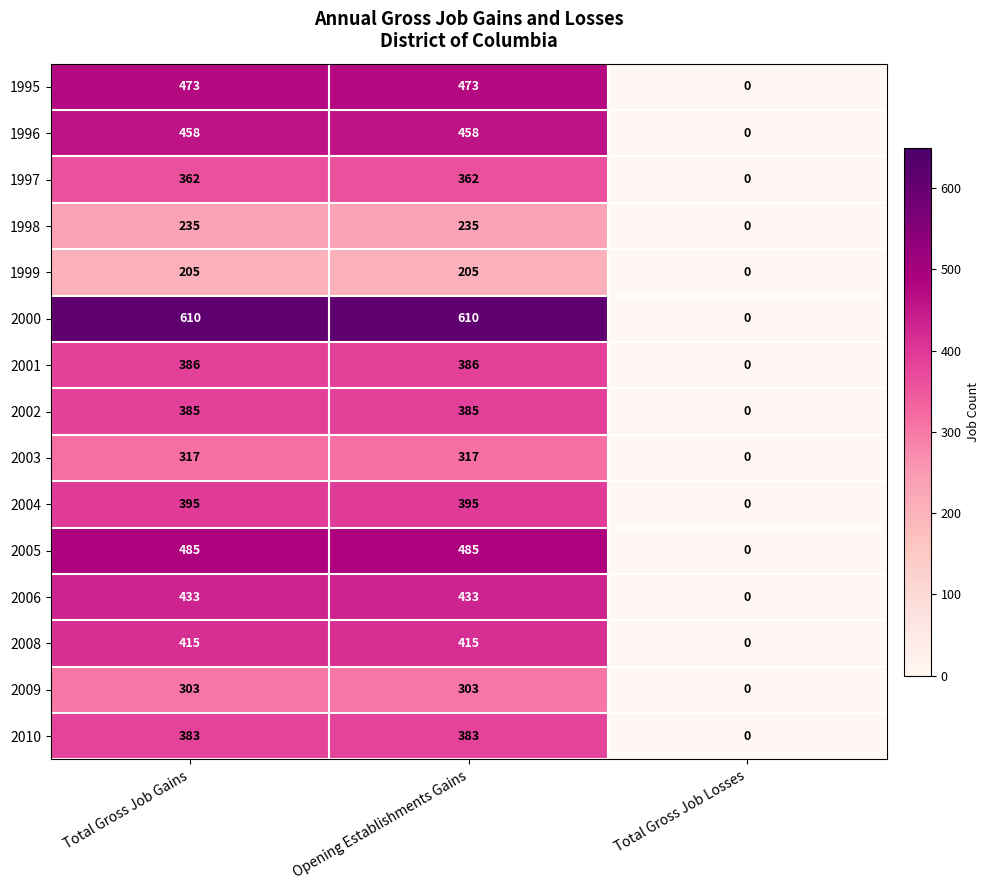

Between Total Gross Job Gains and Total Gross Job Losses, which series saw the biggest shift?

2000